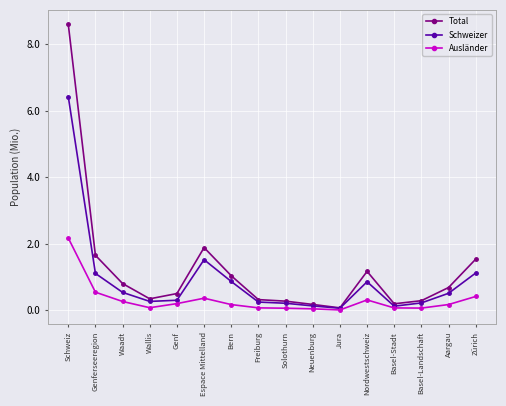

At which category is the sum across all series the highest?

Schweiz